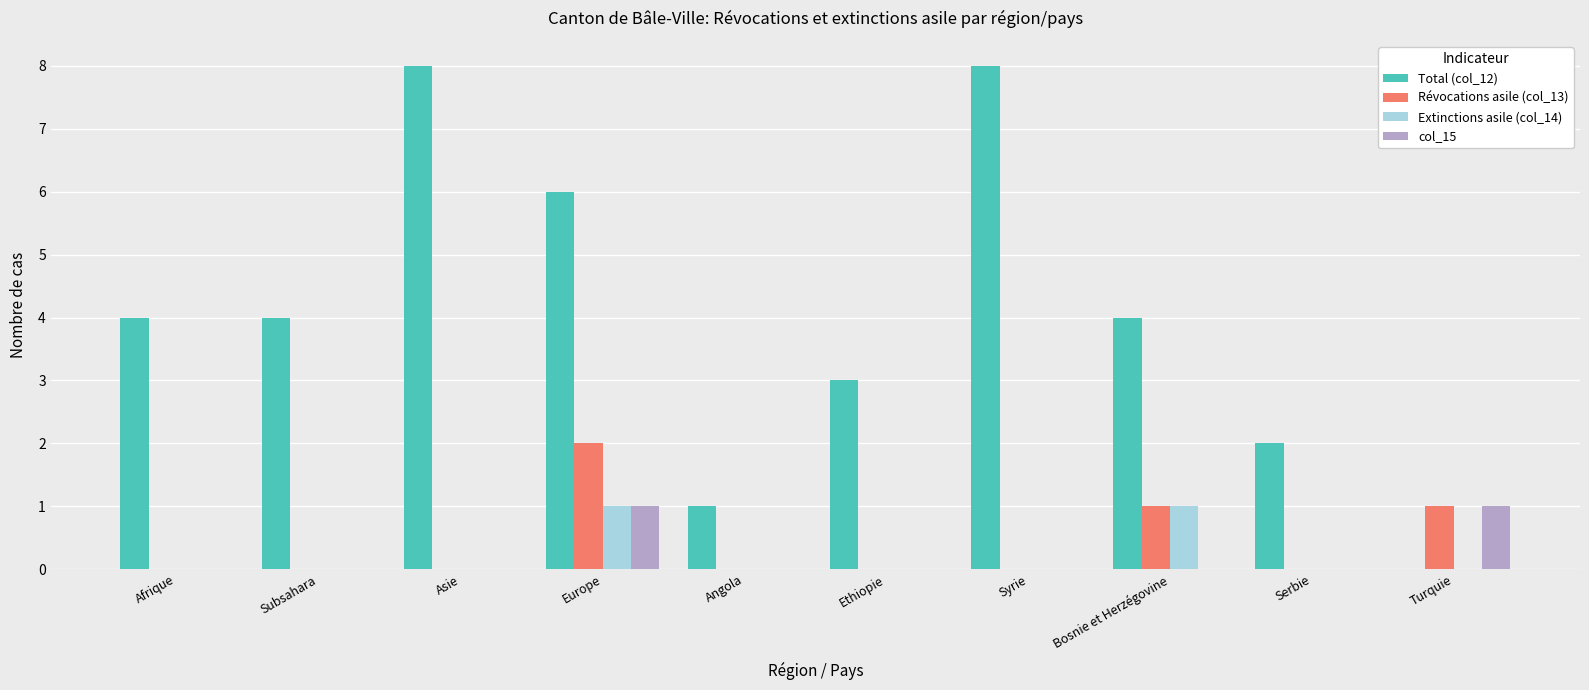

Which series changed the most between Ethiopie and Turquie?

Total (col_12)